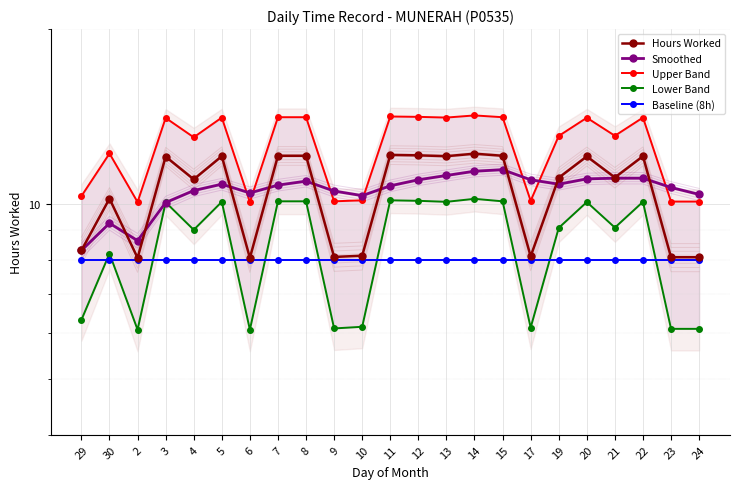

What is the difference between the second highest and minimum values in the Lower Band series?

4.1